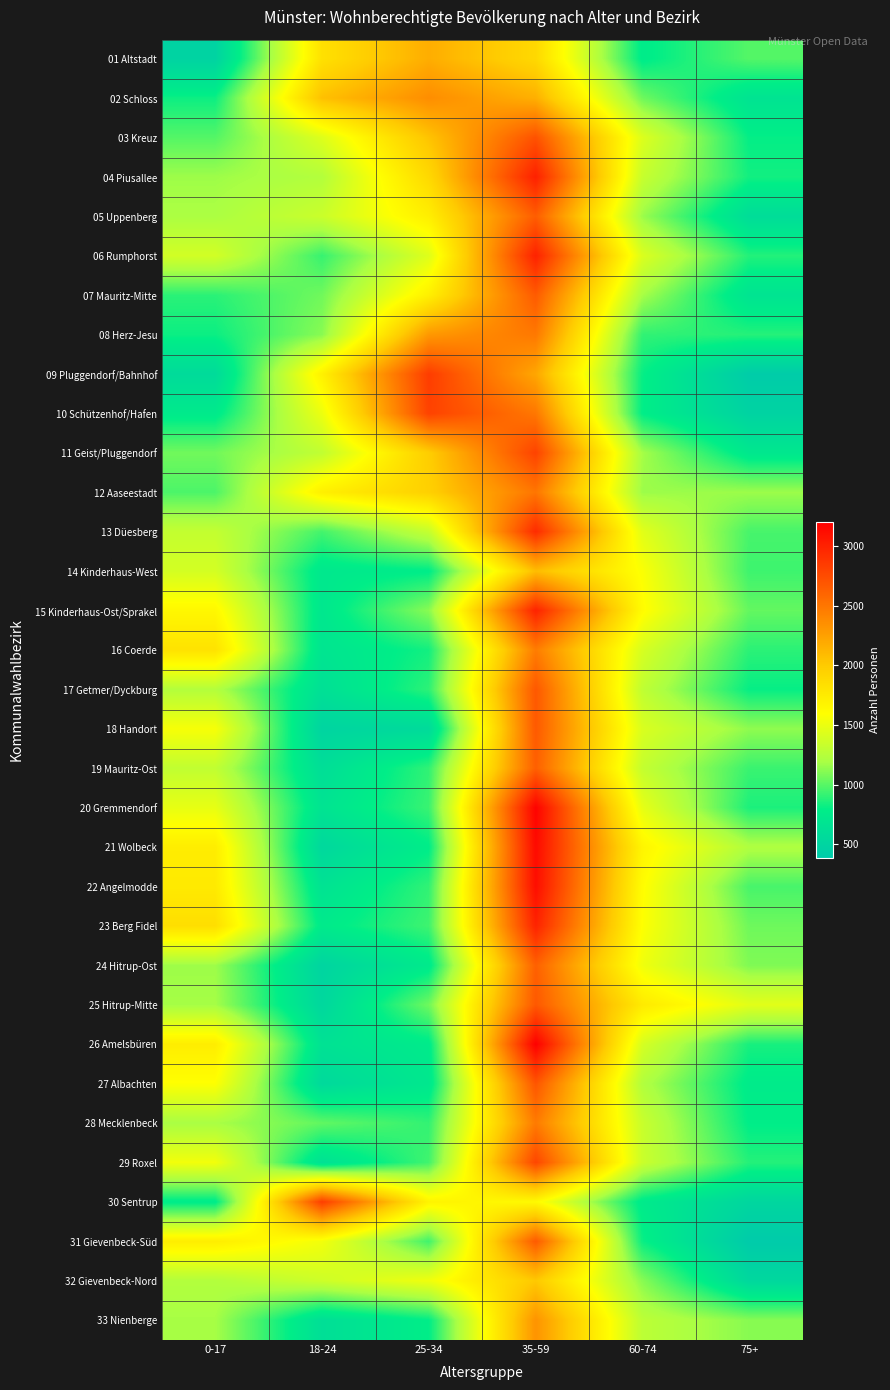

At how many categories does at least one series exceed 1529?

5